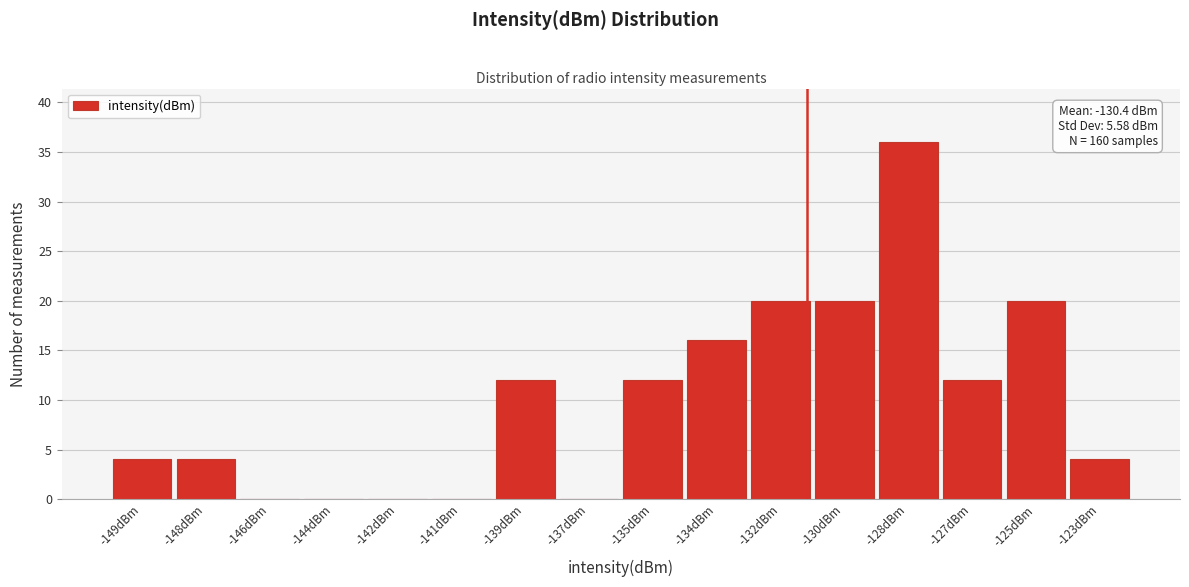

Reading left to right, what are all the values shown in this chart?

-149dBm=4	-148dBm=4	-146dBm=0	-144dBm=0	-142dBm=0	-141dBm=0	-139dBm=12	-137dBm=0	-135dBm=12	-134dBm=16	-132dBm=20	-130dBm=20	-128dBm=36	-127dBm=12	-125dBm=20	-123dBm=4